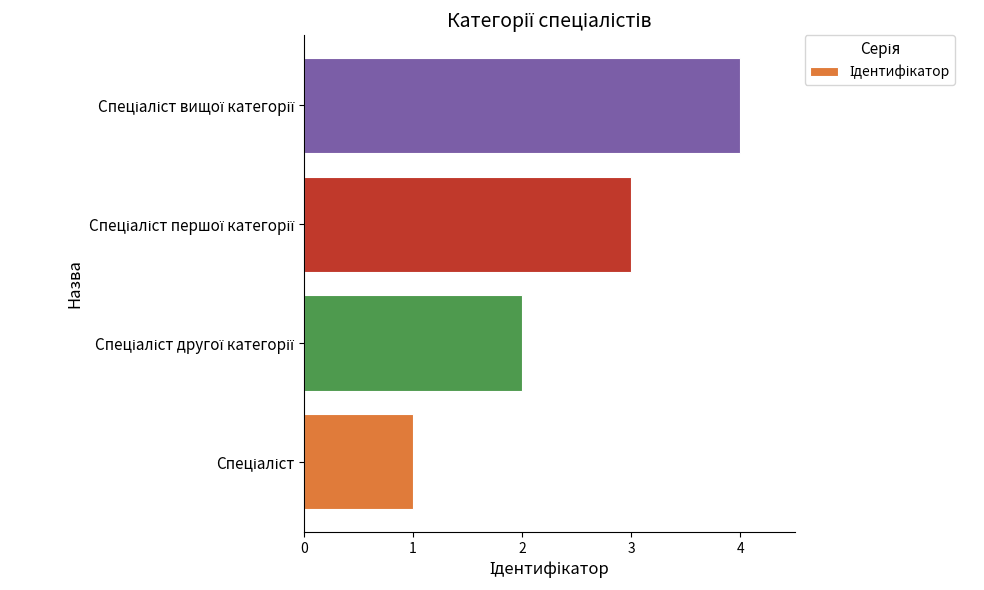

What is the difference between the maximum and minimum values?

3